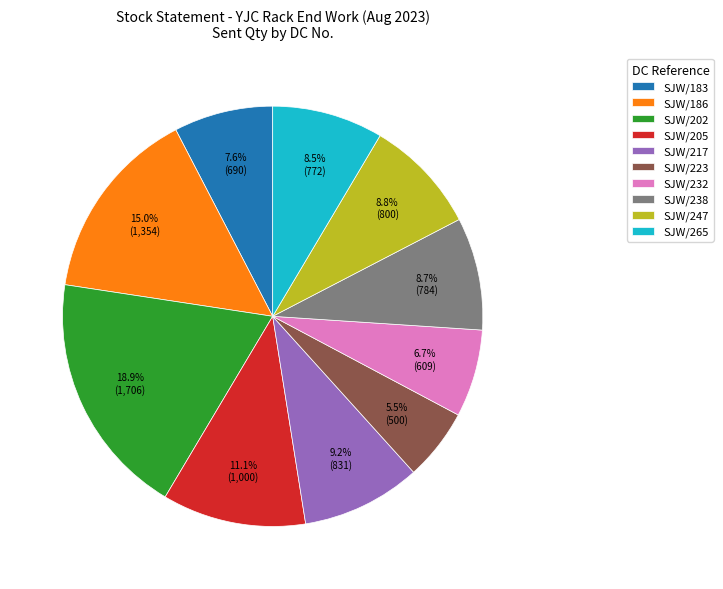

Which slice is the largest?

SJW/202